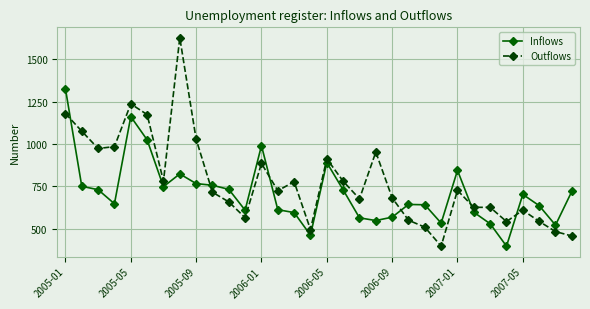

After their last crossing, which series has the higher values: Outflows or Inflows?

Inflows